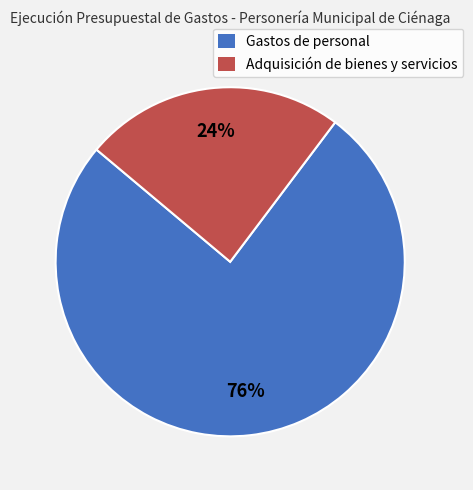

True or false: Adquisición de bienes y servicios accounts for 24% of the total.

True